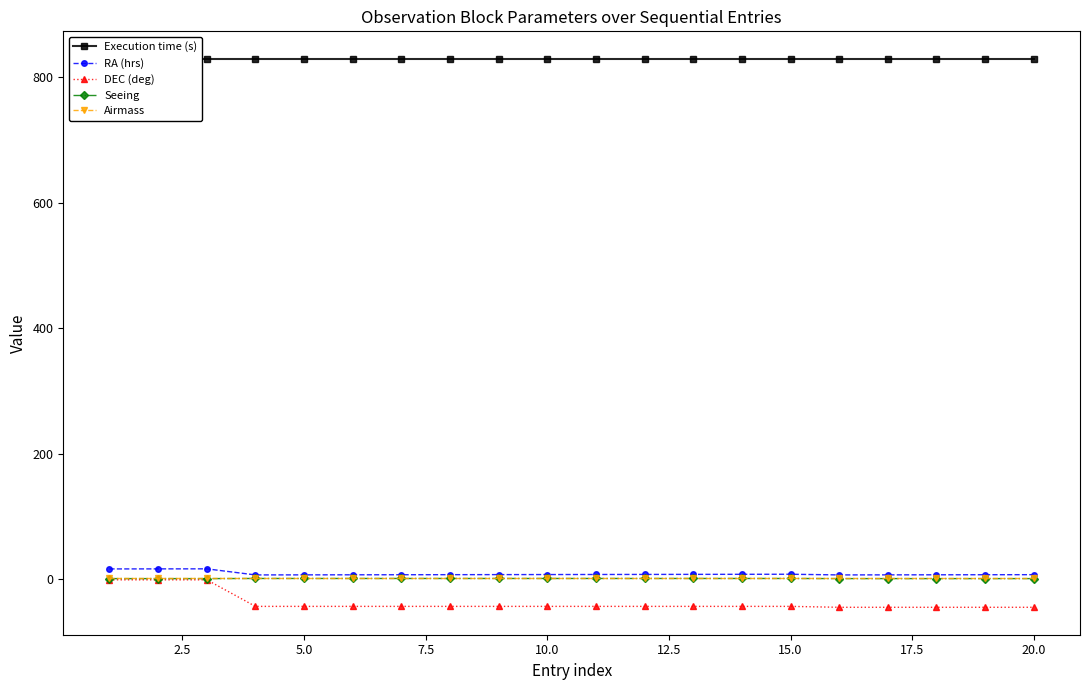

How many lines are shown in the chart?

5